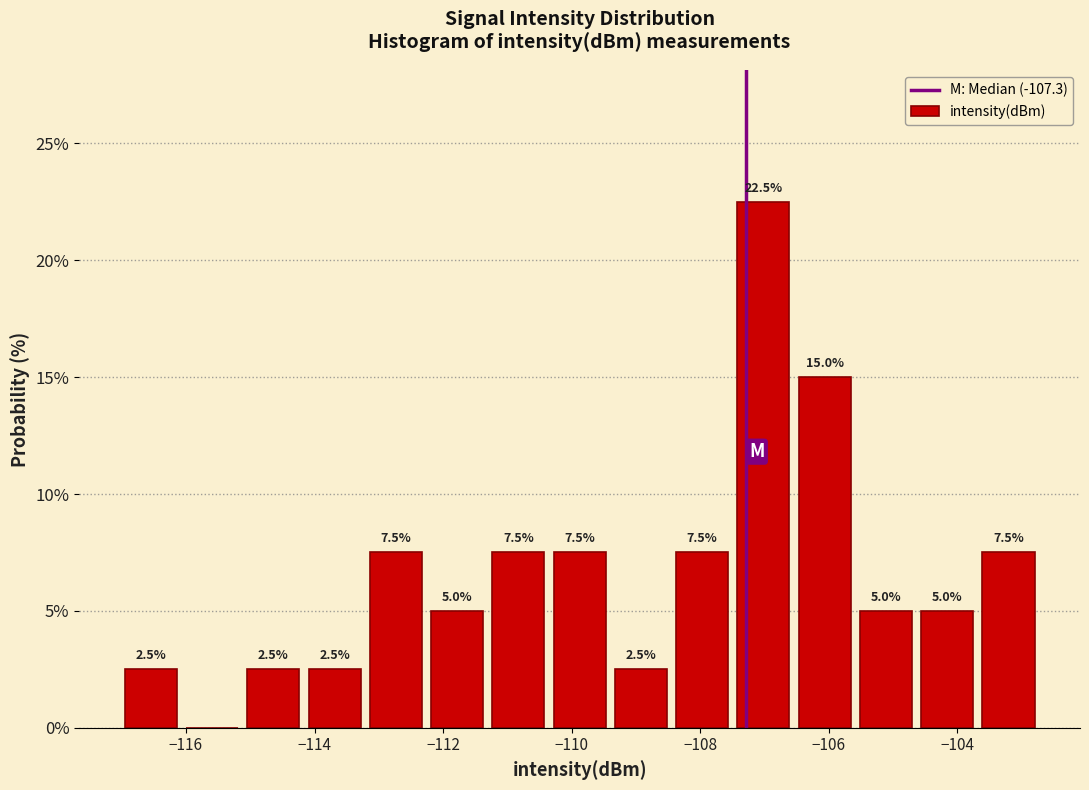

Over which range of the x-axis is the bar tallest?

-107.4 to -106.6